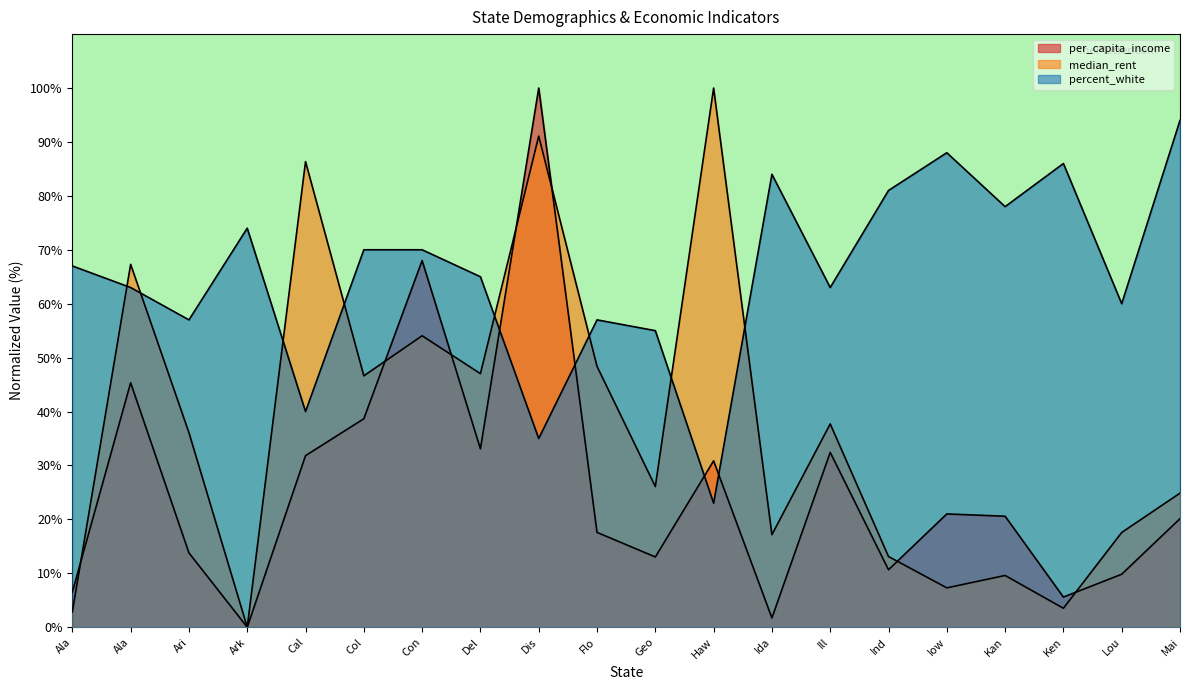

Reading left to right, what are all the values shown in this chart?

per_capita_income: 6.5	45.3	13.8	0.0	31.8	38.7	68.0	33.1	100.0	17.6	13.0	30.9	1.7	32.4	10.7	21.0	20.6	5.6	9.8	20.1
median_rent: 2.8	67.3	36.1	0.0	86.4	46.6	54.1	47.0	91.1	48.4	26.1	100.0	17.2	37.7	13.1	7.3	9.6	3.5	17.6	24.9
percent_white: 67.0	63.0	57.0	74.0	40.0	70.0	70.0	65.0	35.0	57.0	55.0	23.0	84.0	63.0	81.0	88.0	78.0	86.0	60.0	94.0